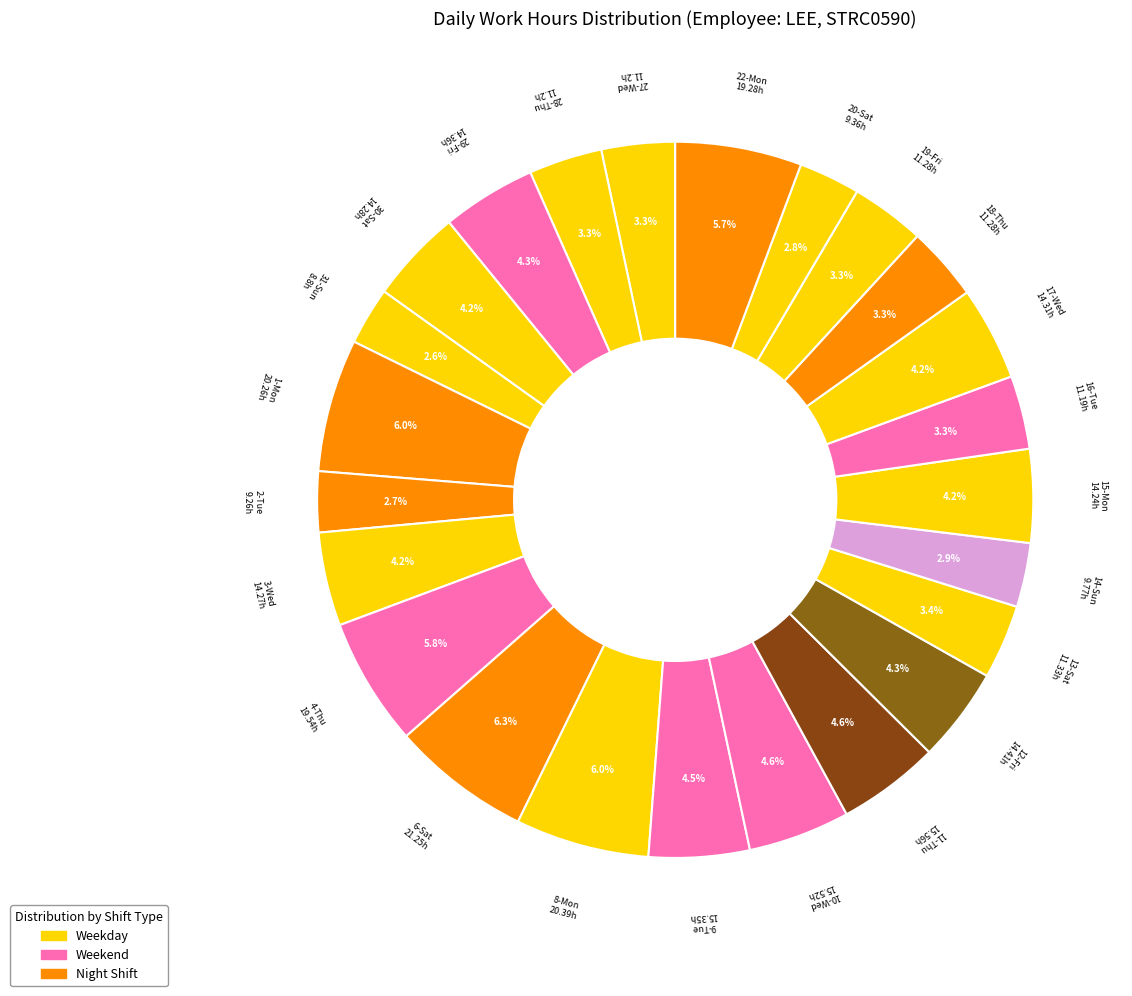

Does any single category account for the majority?

No